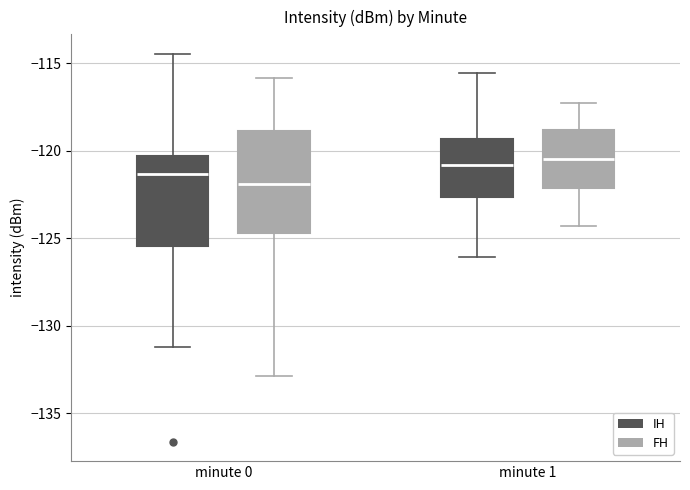

Reading left to right, read every box against the y-axis: the position of its median line, the range the box covers, and the ends of its whiskers. The values are not printed on the chart, so give them approximately, as read against the axis.

minute 0 (IH): median -121.5, box -125.5 to -120.5, whiskers -131.0 to -114.5
minute 0 (FH): median -122.0, box -124.5 to -119.0, whiskers -133.0 to -116.0
minute 1 (IH): median -121.0, box -122.5 to -119.5, whiskers -126.0 to -115.5
minute 1 (FH): median -120.5, box -122.0 to -119.0, whiskers -124.5 to -117.5